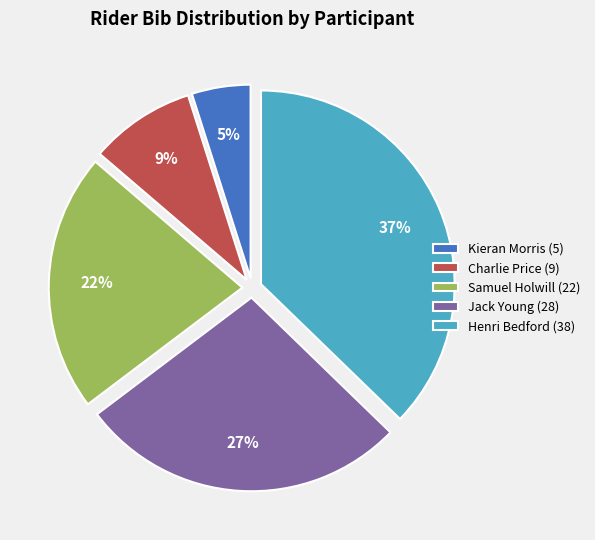

What percentage is the Jack Young (28) slice, to the nearest percent?

27%